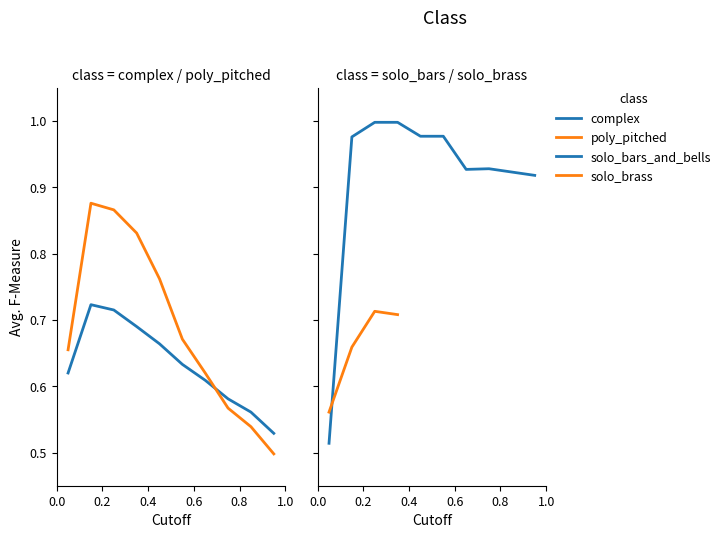

What is the spread (max minus min) of values at 0.95?

0.4